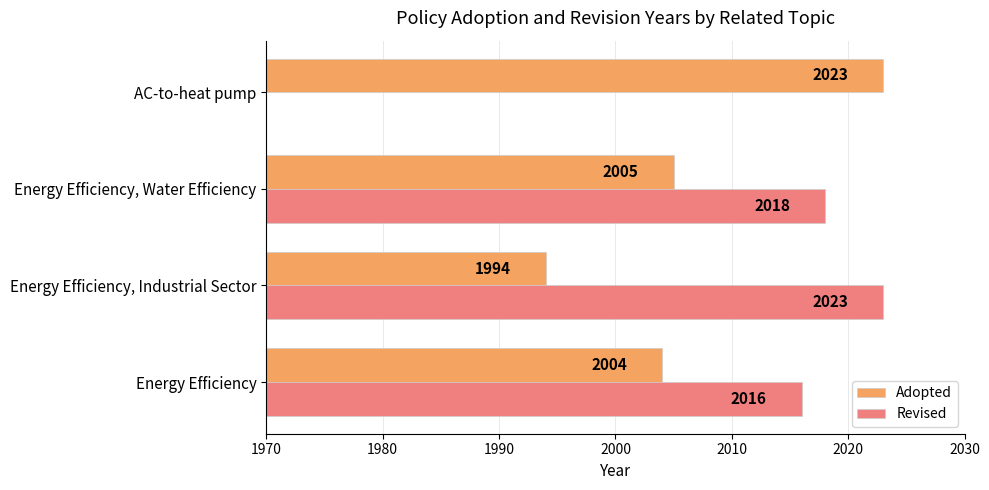

How many values in the Adopted series exceed 2005?

1